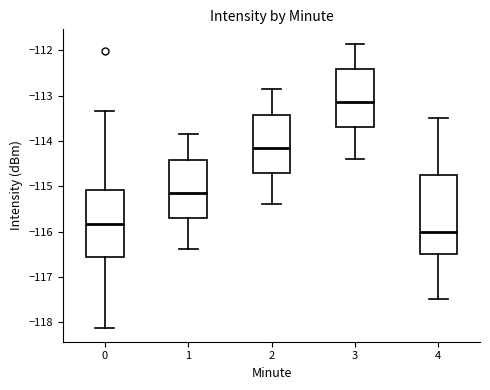

Reading left to right, read every box against the y-axis: the position of its median line, the range the box covers, and the ends of its whiskers. The values are not printed on the chart, so give them approximately, as read against the axis.

0: median -115.8, box -116.6 to -115.1, whiskers -118.1 to -113.3
1: median -115.1, box -115.7 to -114.4, whiskers -116.4 to -113.8
2: median -114.1, box -114.7 to -113.4, whiskers -115.4 to -112.8
3: median -113.1, box -113.7 to -112.4, whiskers -114.4 to -111.8
4: median -116.0, box -116.5 to -114.7, whiskers -117.5 to -113.5